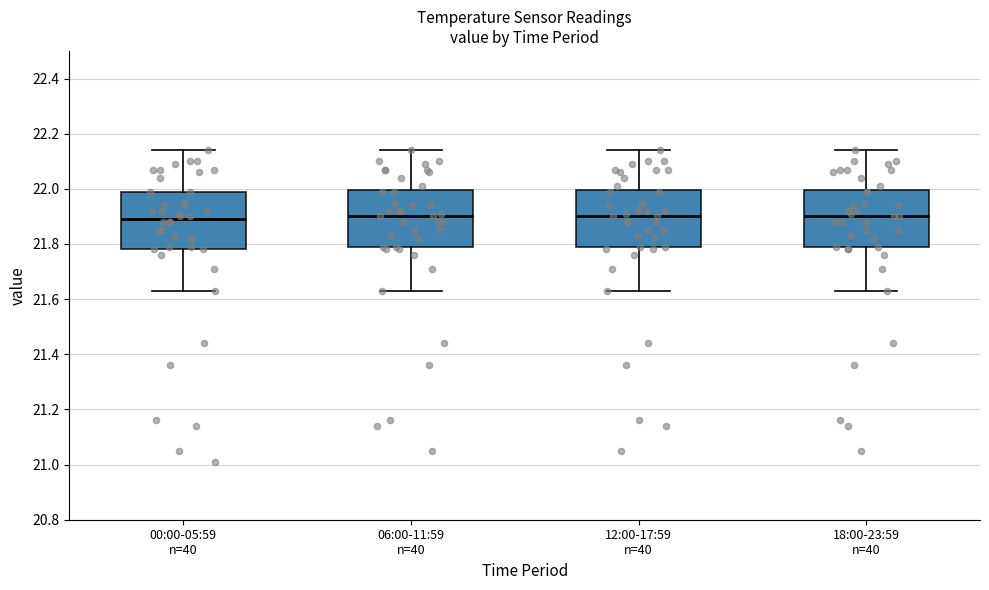

Reading left to right, read every box against the y-axis: the position of its median line, the range the box covers, and the ends of its whiskers. The values are not printed on the chart, so give them approximately, as read against the axis.

00:00-05:59 n=40: median 21.90, box 21.78 to 22.00, whiskers 21.64 to 22.14
06:00-11:59 n=40: median 21.90, box 21.78 to 22.00, whiskers 21.64 to 22.14
12:00-17:59 n=40: median 21.90, box 21.78 to 22.00, whiskers 21.64 to 22.14
18:00-23:59 n=40: median 21.90, box 21.78 to 22.00, whiskers 21.64 to 22.14